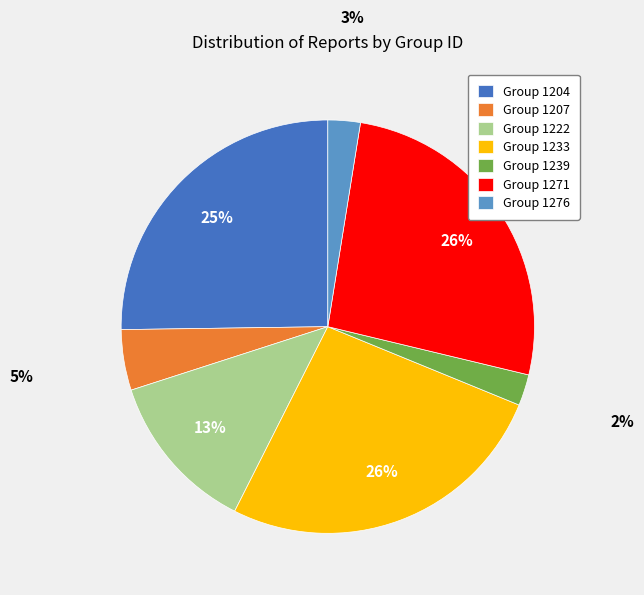

Is Group 1271 the majority of the pie?

No